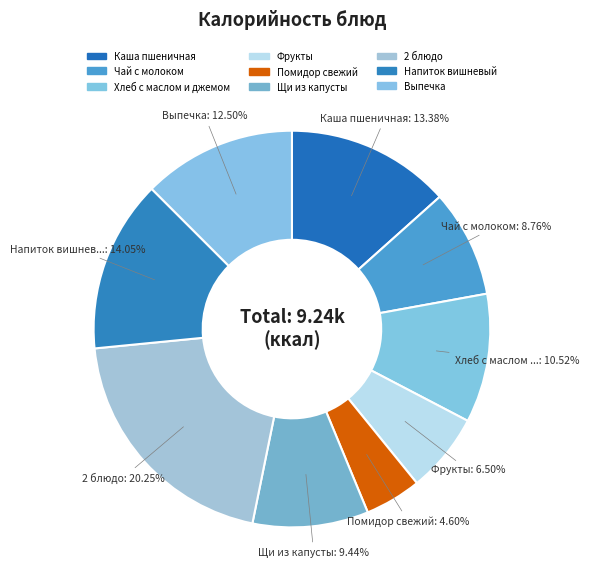

Combined, do Щи из капусты and Чай с молоком account for over 50%?

No